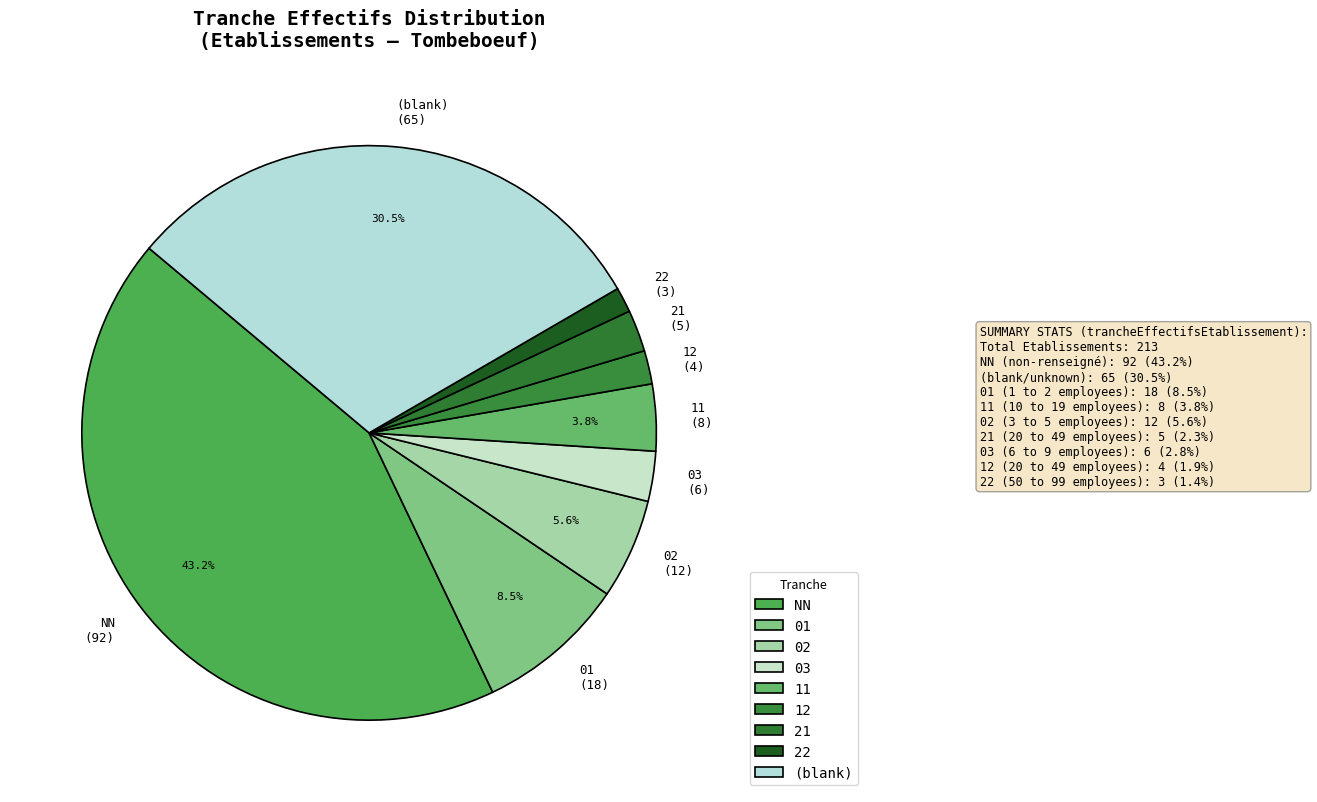

Which has a higher value, 11 (8) or 21 (5)?

11 (8)